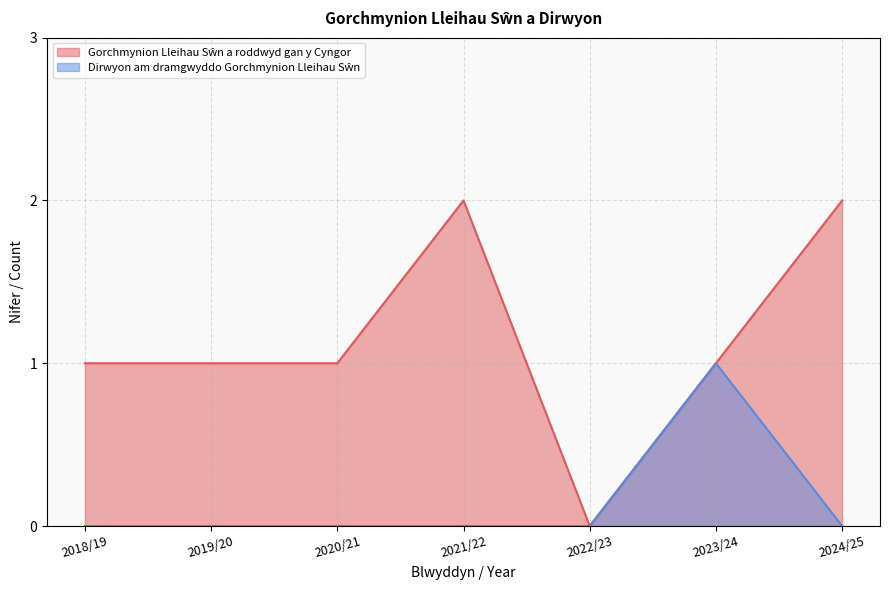

How many data points in Gorchmynion Lleihau Sŵn a roddwyd gan y Cyngor are above 1?

2